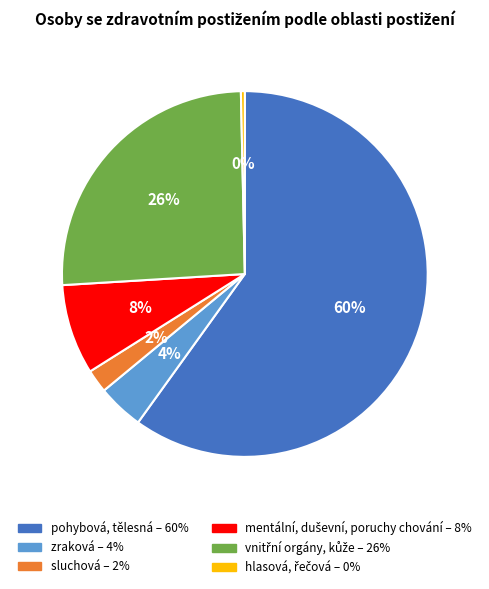

To the nearest percent, what is the average slice percentage?

17%